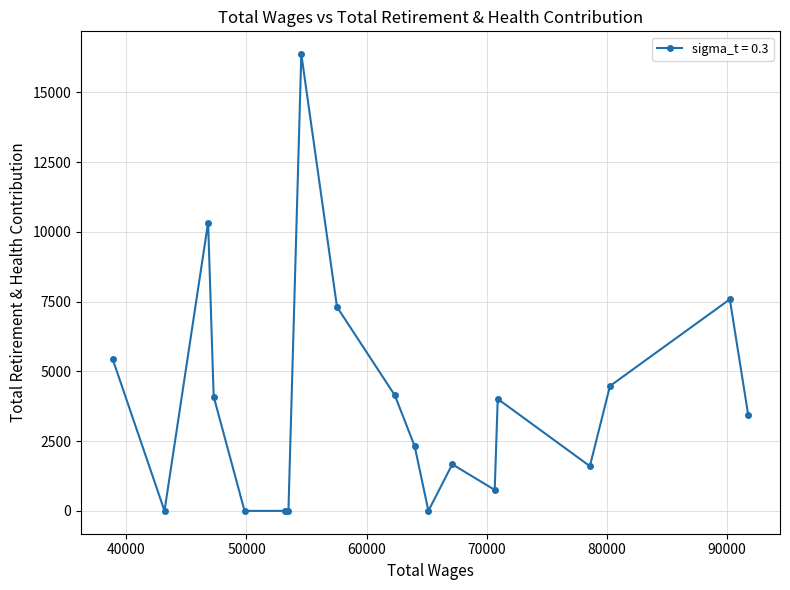

List the labels in order of value, largest first.

54567.0, 46801.0, 90270.0, 57540.0, 38861.0, 80281.0, 62361.0, 47266.0, 70932.0, 91802.0, 64015.0, 67143.0, 78609.0, 70680.0, 65156.0, 53493.0, 53194.0, 49838.0, 43169.0